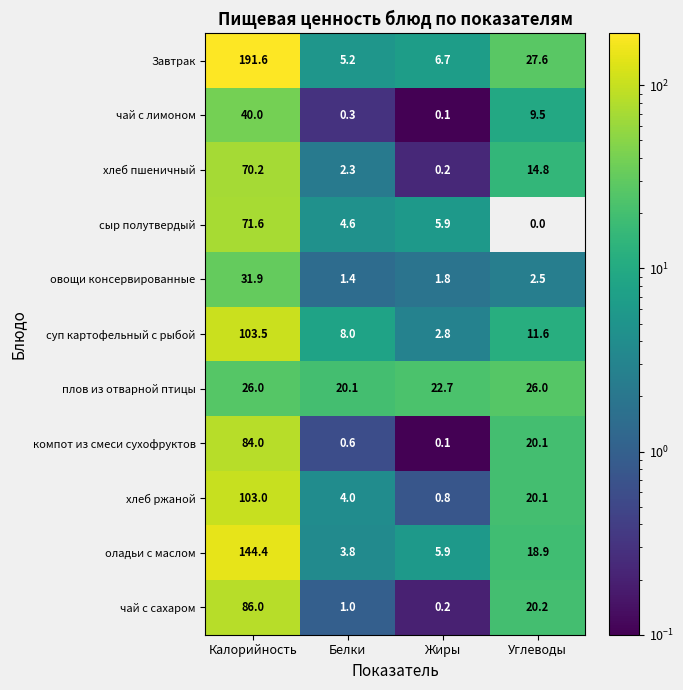

Is the value of плов из отварной птицы at Углеводы greater than the value of овощи консервированные at Жиры?

Yes